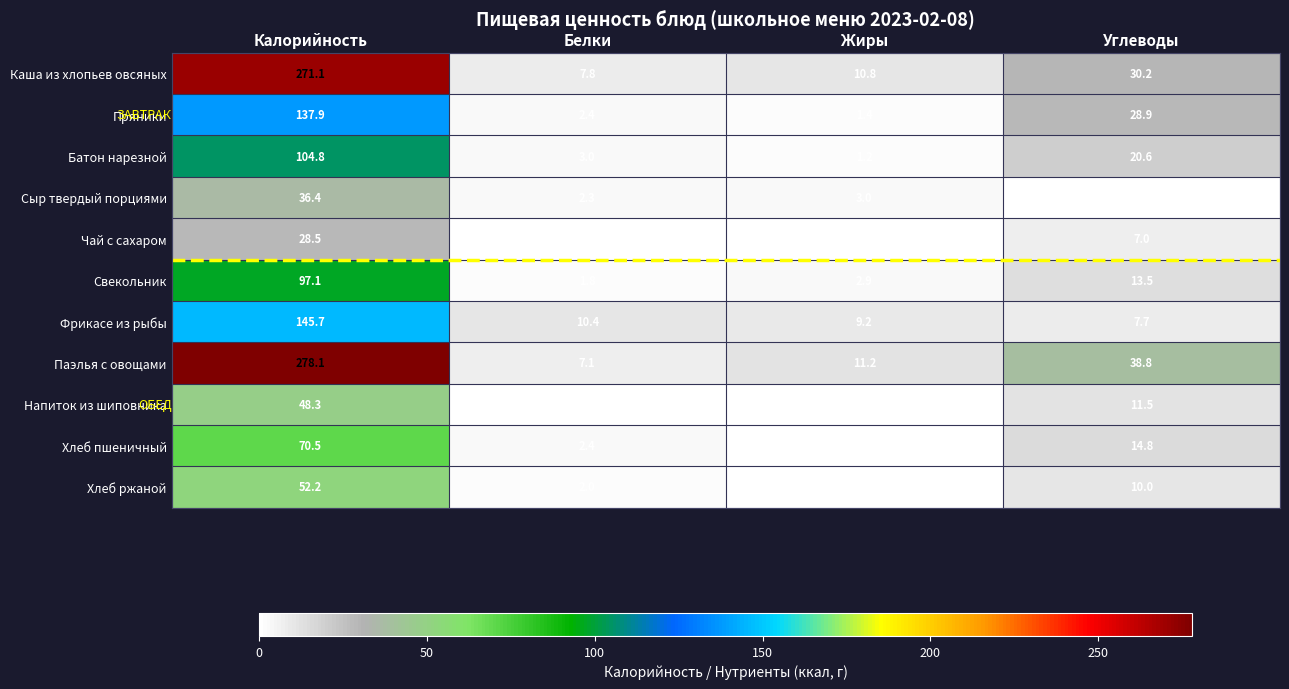

What is the difference between the second highest and second lowest values in the Напиток из шиповника series?

11.2